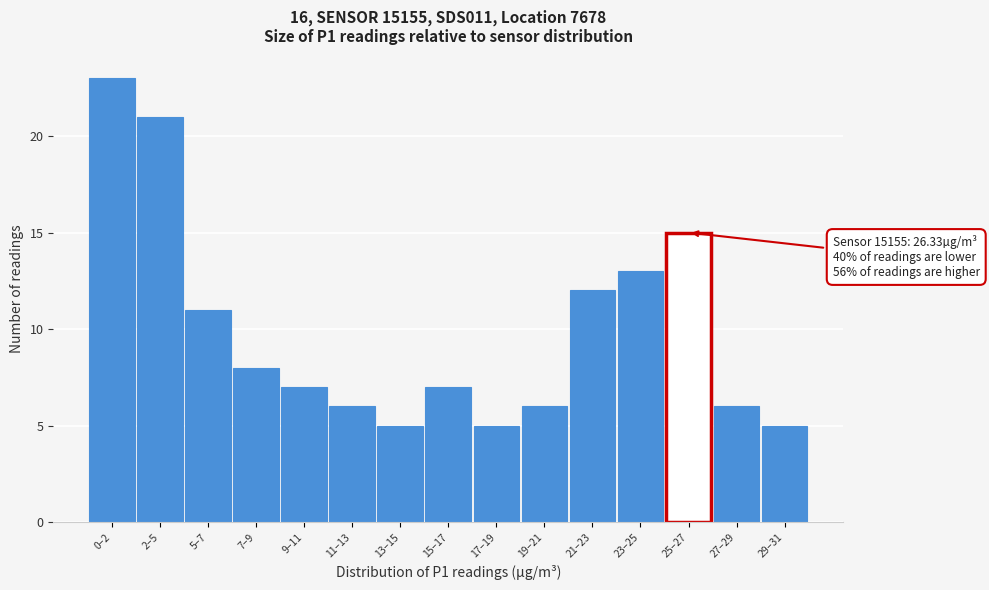

Reading left to right, what are all the values shown in this chart?

0–2=23	2–5=21	5–7=11	7–9=8	9–11=7	11–13=6	13–15=5	15–17=7	17–19=5	19–21=6	21–23=12	23–25=13	25–27=15	27–29=6	29–31=5